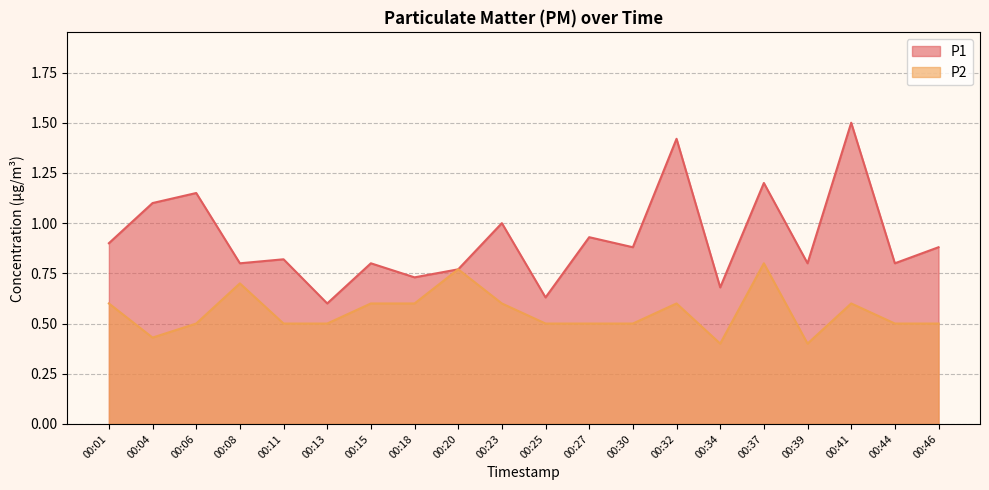

How many interior local valleys does the P1 series have?

8